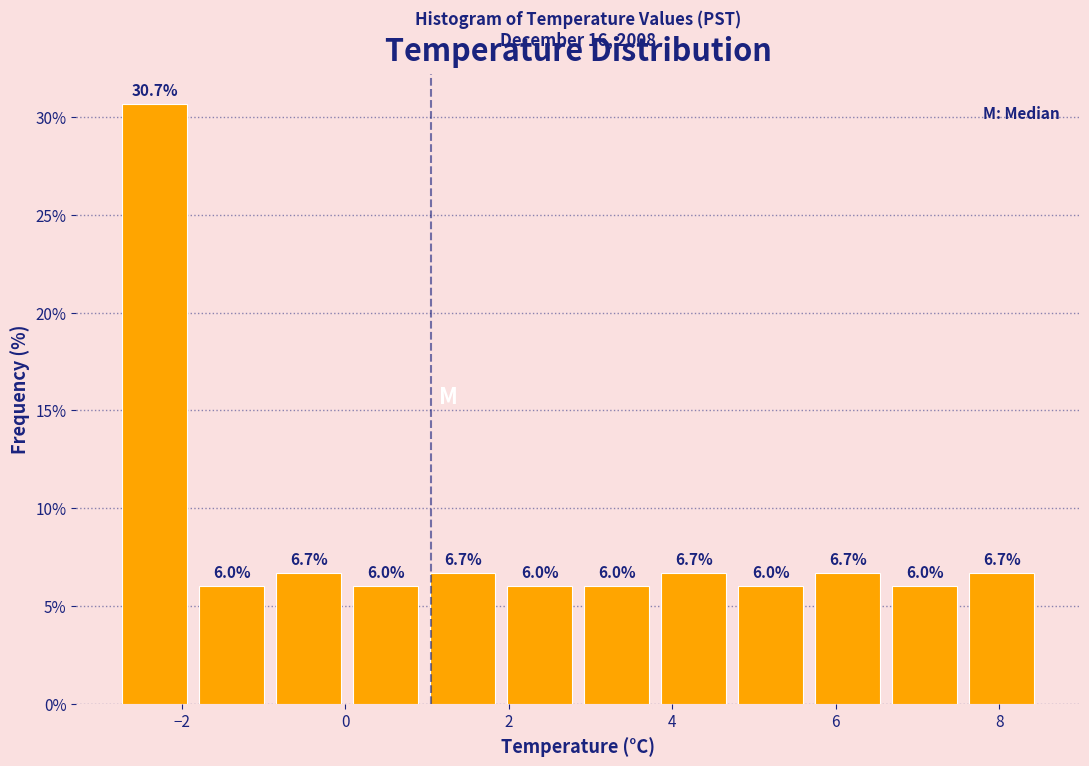

Which range on the x-axis has the tallest bar?

-2.8 to -1.8